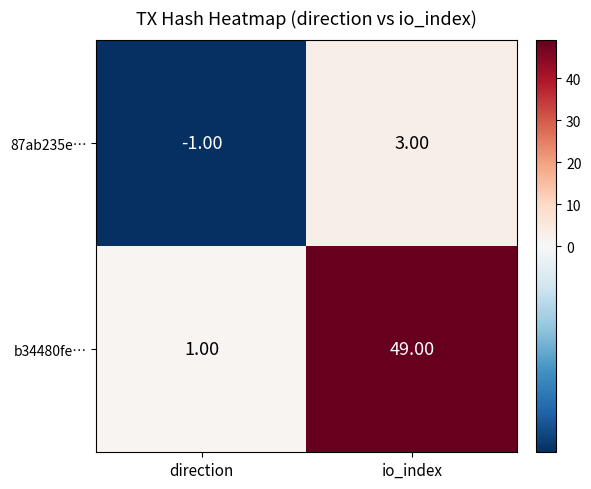

At which category does the chart reach its peak across all series?

io_index